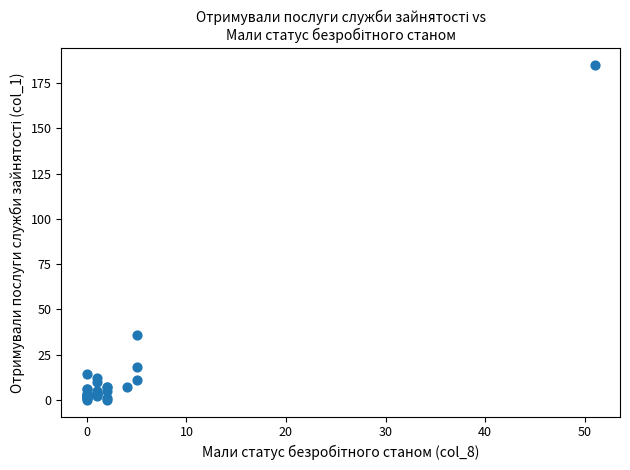

What Y value in the scatter plot is closest to 92?

36